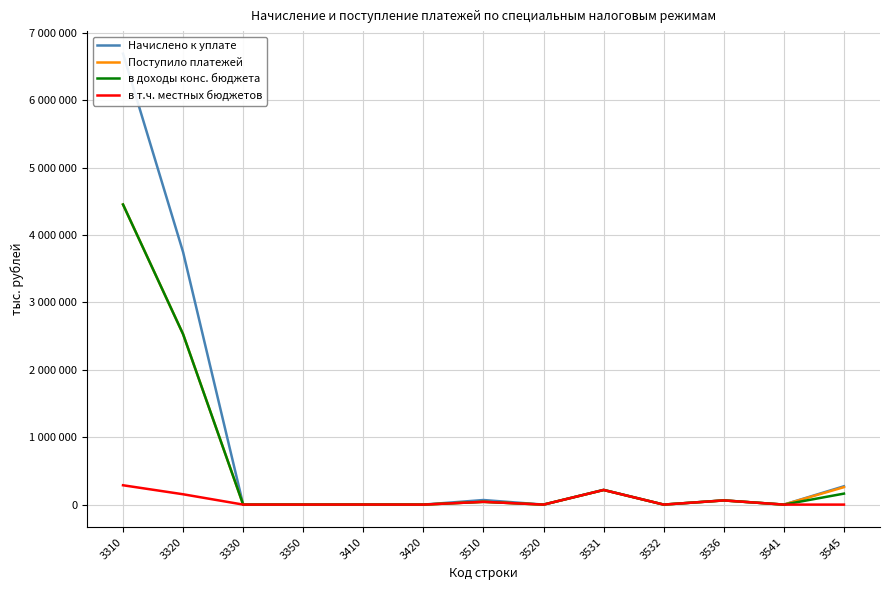

At which category does в доходы конс. бюджета reach its first local valley?

3330